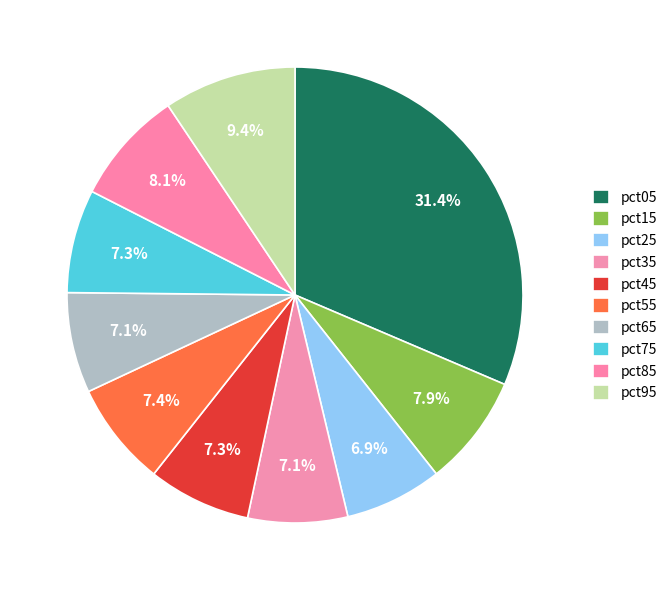

How many slices are in this pie chart?

10